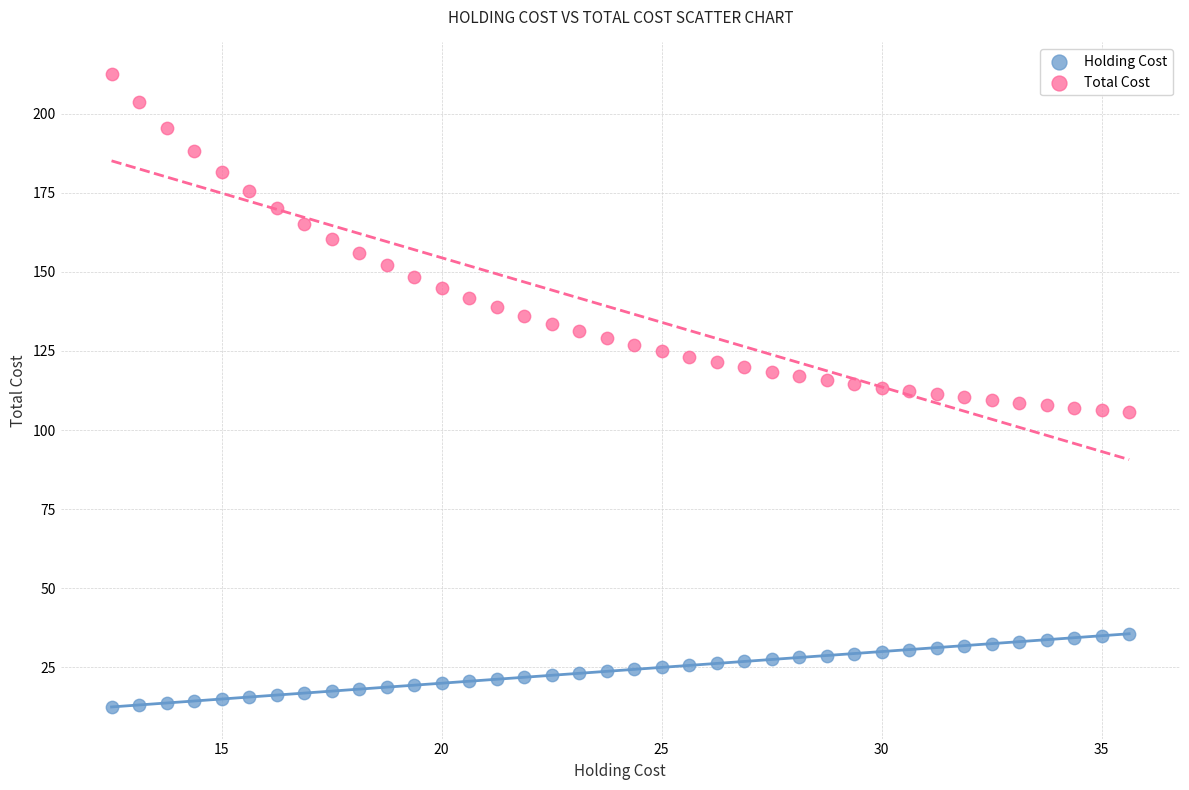

Across all data points, what is the range of Y values (max minus min)?

200.0